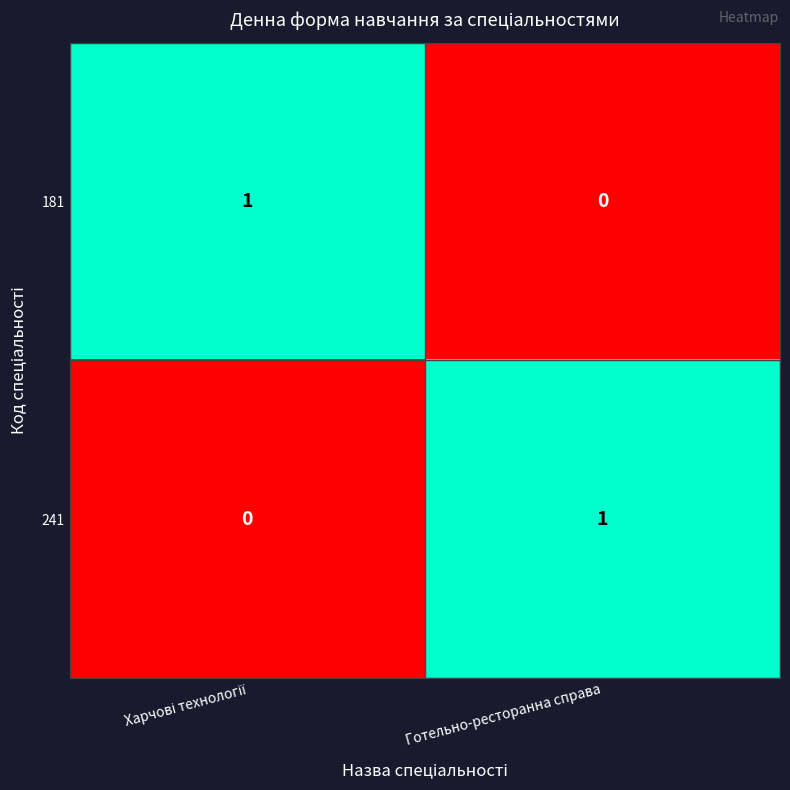

Is the value of 181 at Готельно-ресторанна справа greater than the value of 241 at Готельно-ресторанна справа?

No